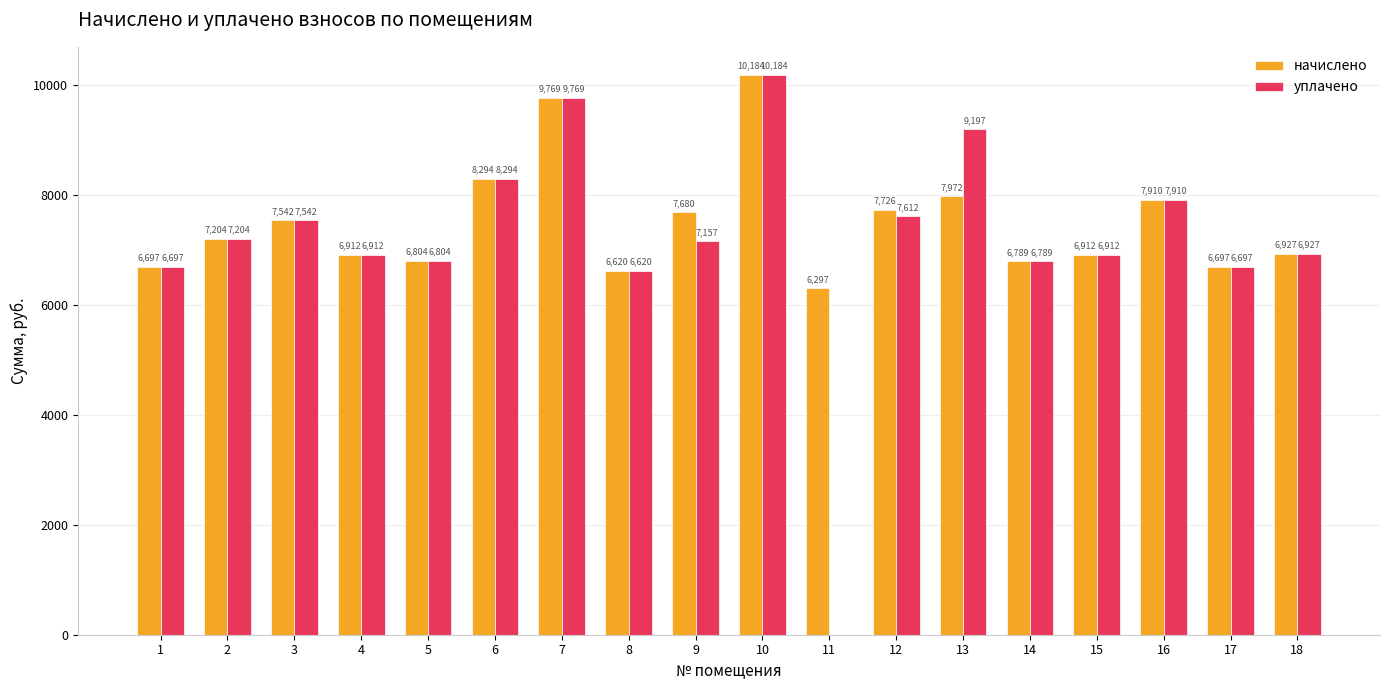

Which category has the highest value across all series?

10